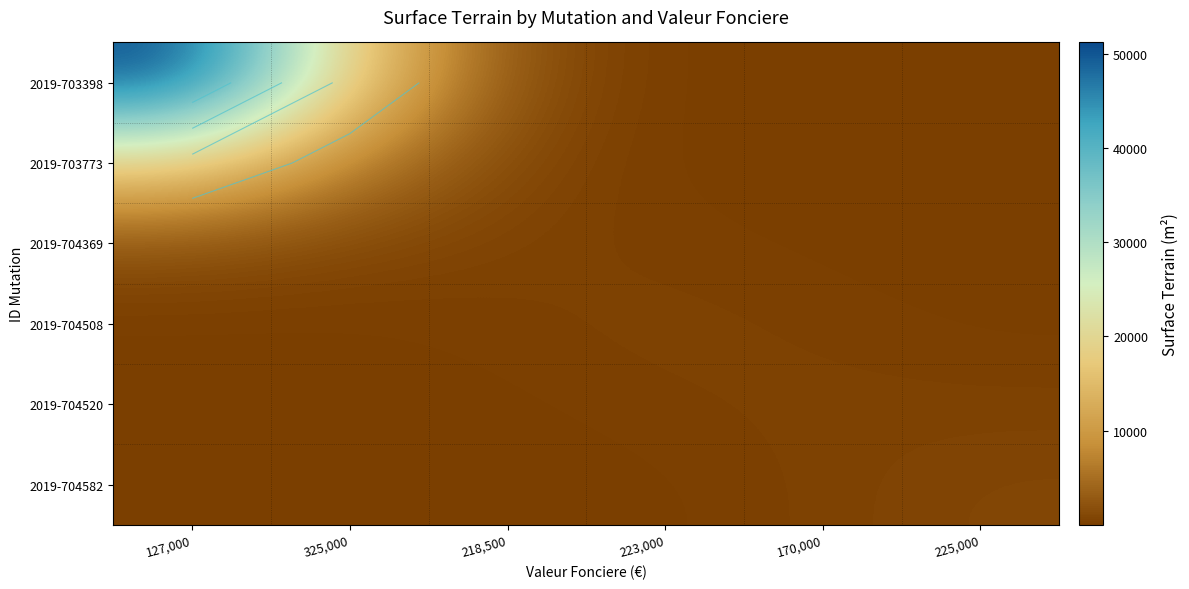

What is the sum of the 2019-703398 values at 325,000 and 170,000?

17852.5